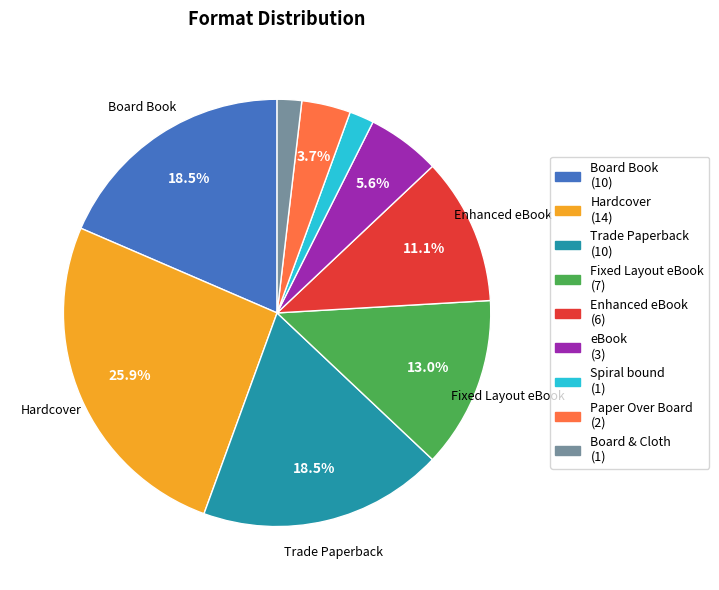

Is there a majority slice in this chart?

No